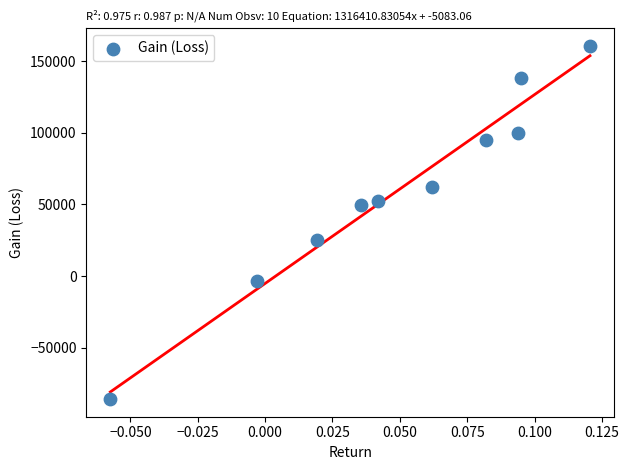

What is the range of Y values (max minus min)?

246198.4